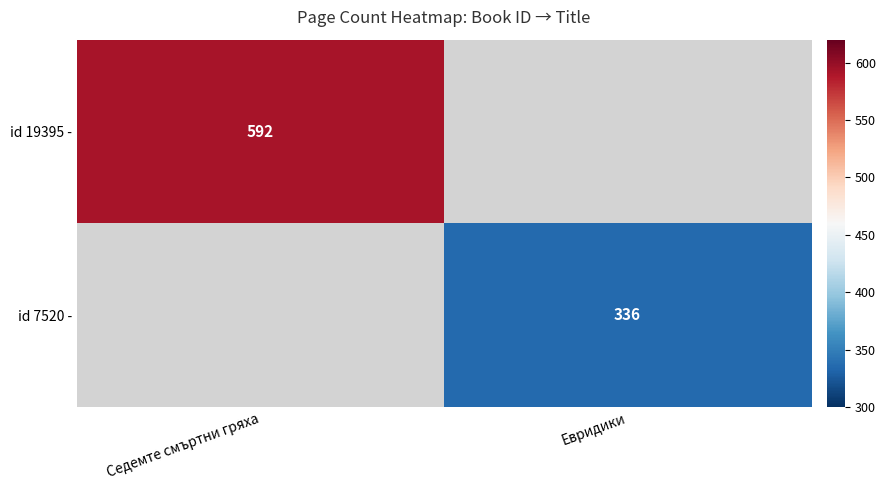

The value of id 7520 - at Евридики is 565.1. True or false?

False